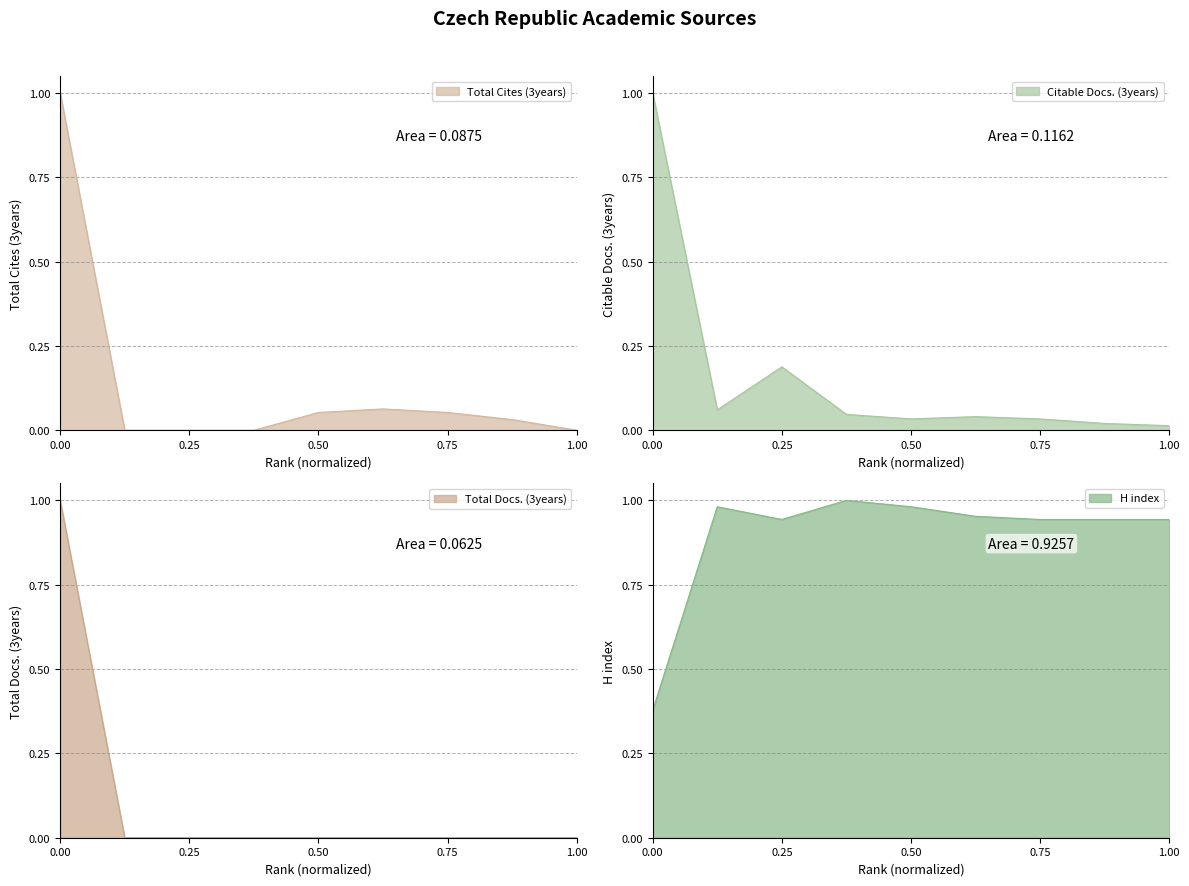

True or false: Citable Docs. (3years) has a value of 0.0 at 8.

False